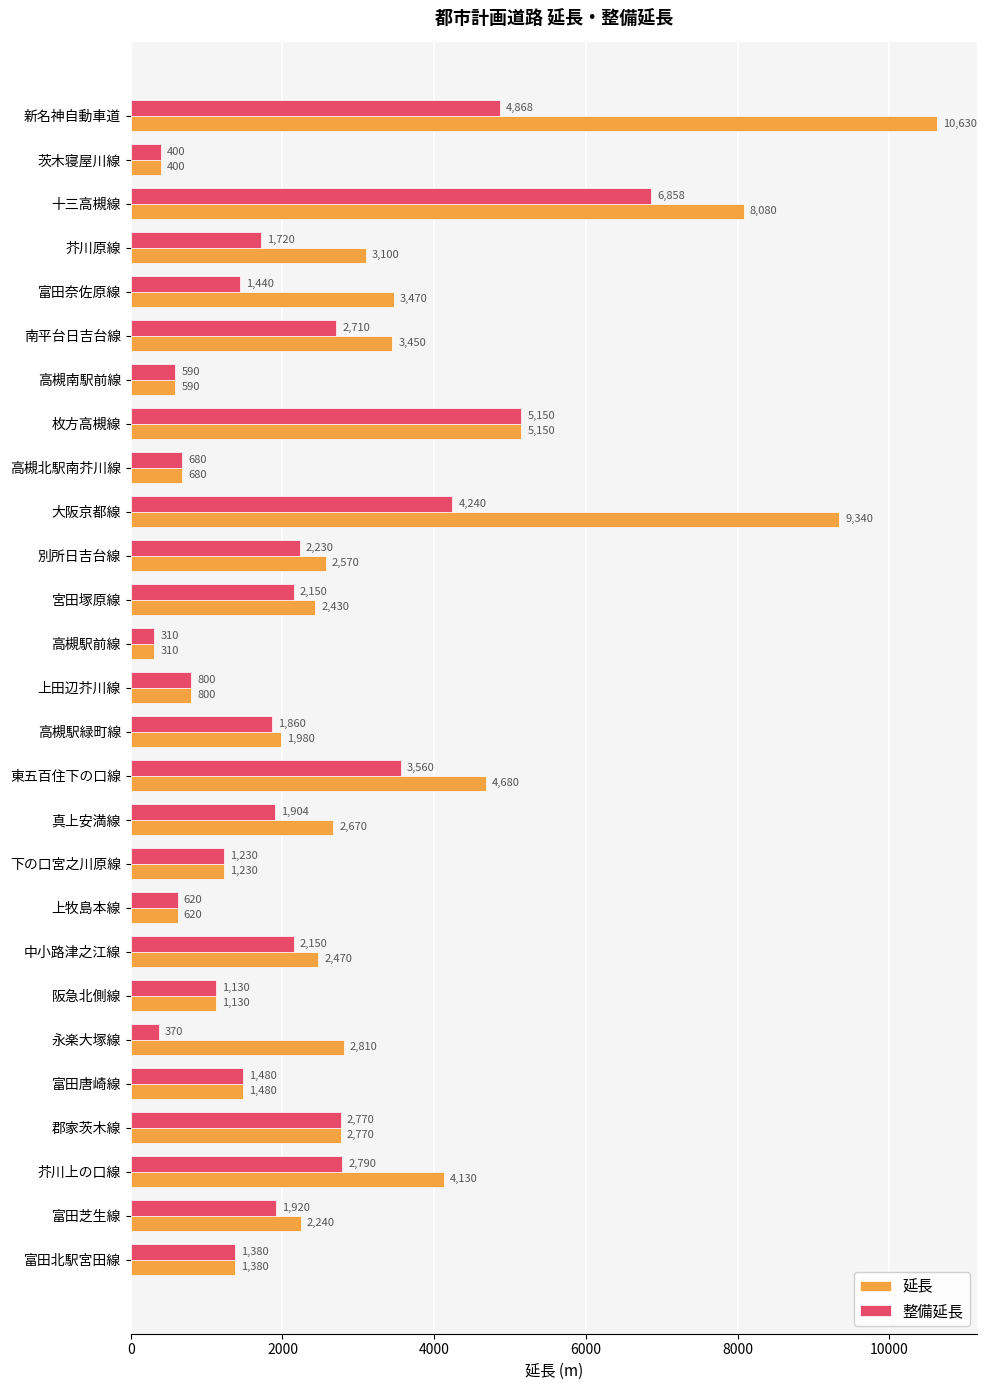

The 整備延長 series shows 485 at 富田唐崎線. True or false?

False